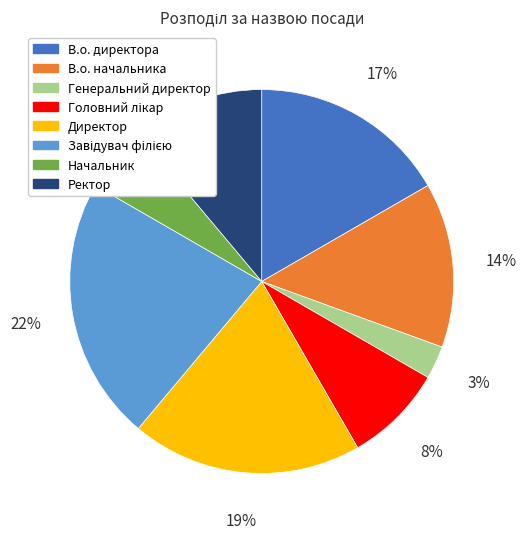

To the nearest percent, what is the average slice percentage?

12%